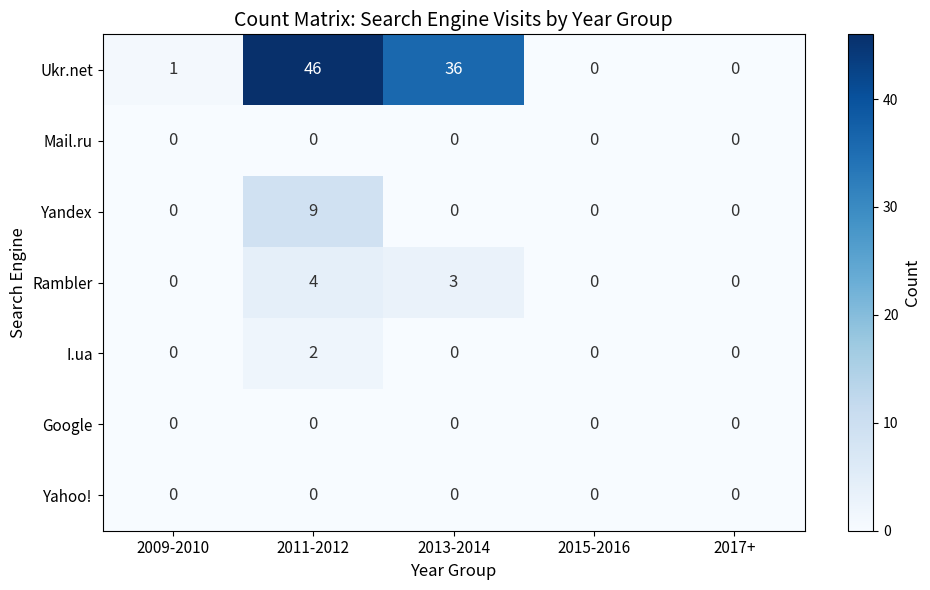

At which category does the chart reach its peak across all series?

2011-2012